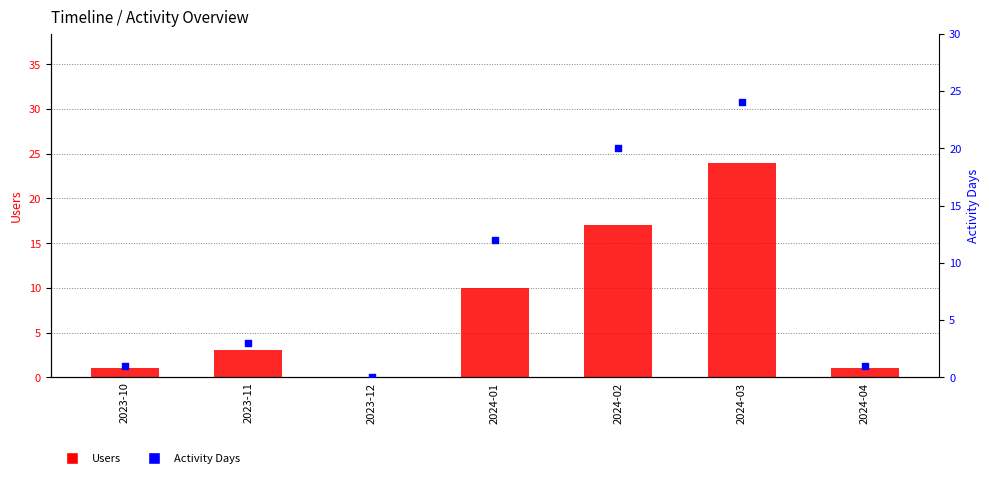

At how many categories does at least one series exceed 9?

3